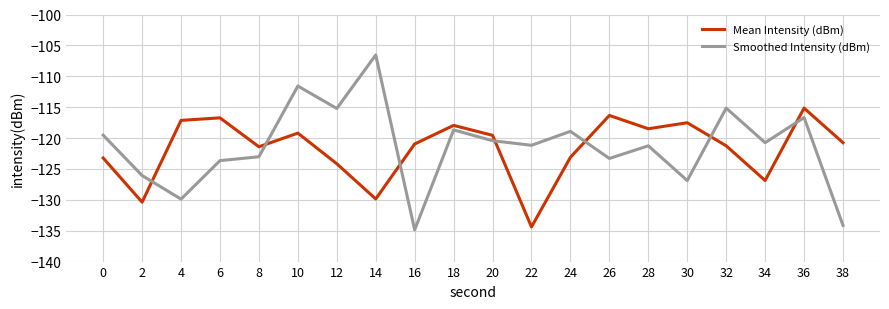

What is the average value of the Smoothed Intensity (dBm) series?

-121.4